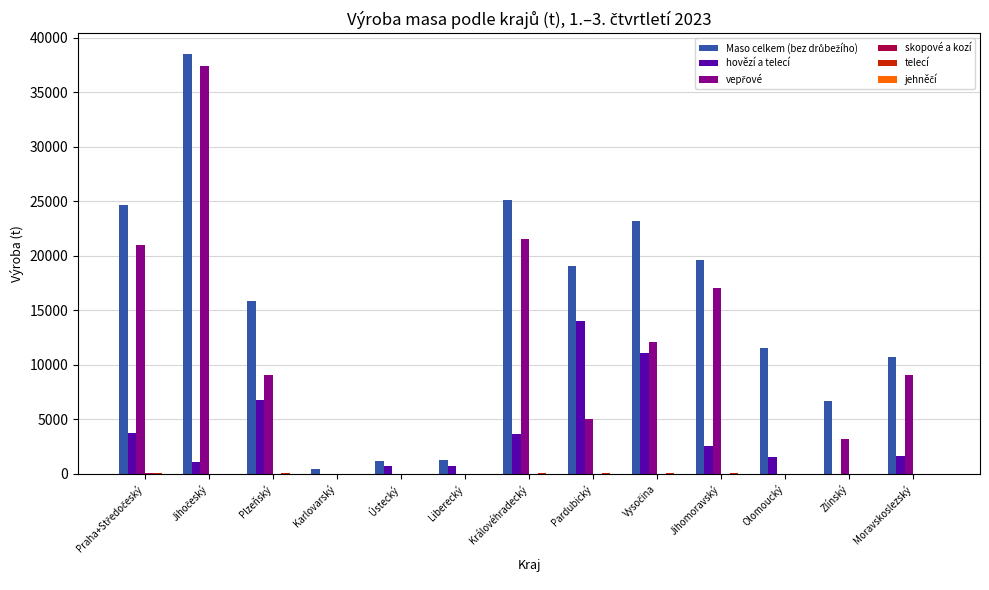

Which has a higher value, Ústecký or Liberecký?

Liberecký